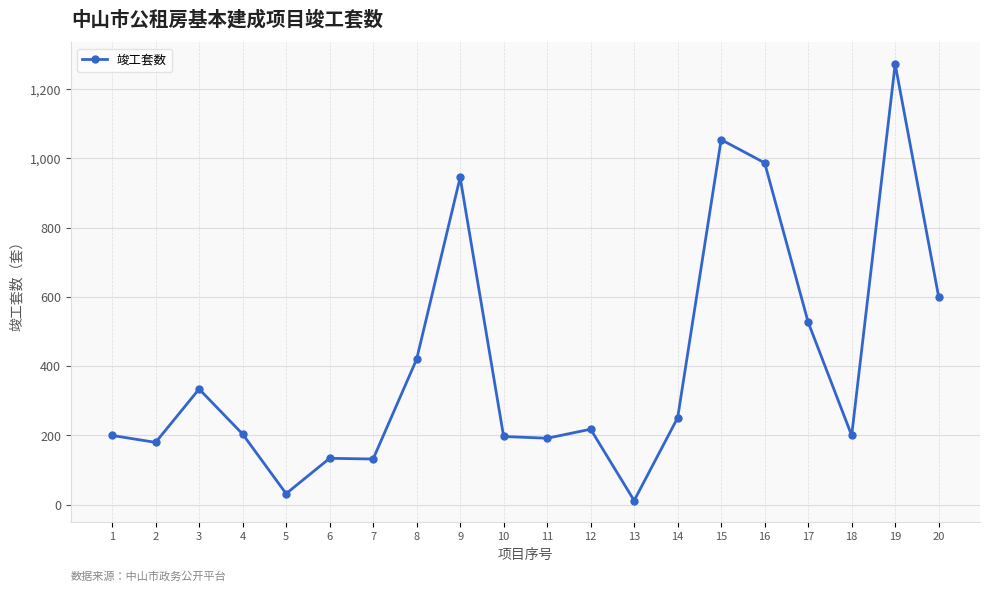

The value at 10 is 316. True or false?

False